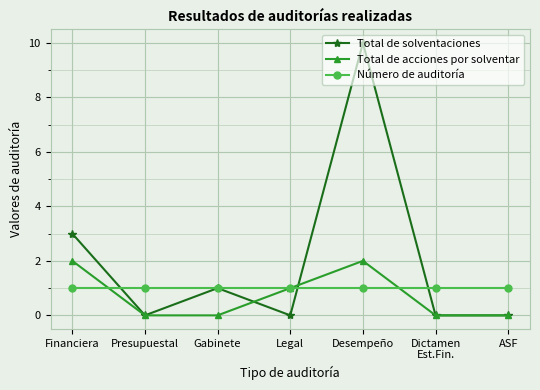

Rank the series by their maximum value, from lowest to highest.

Número de auditoría, Total de acciones por solventar, Total de solventaciones